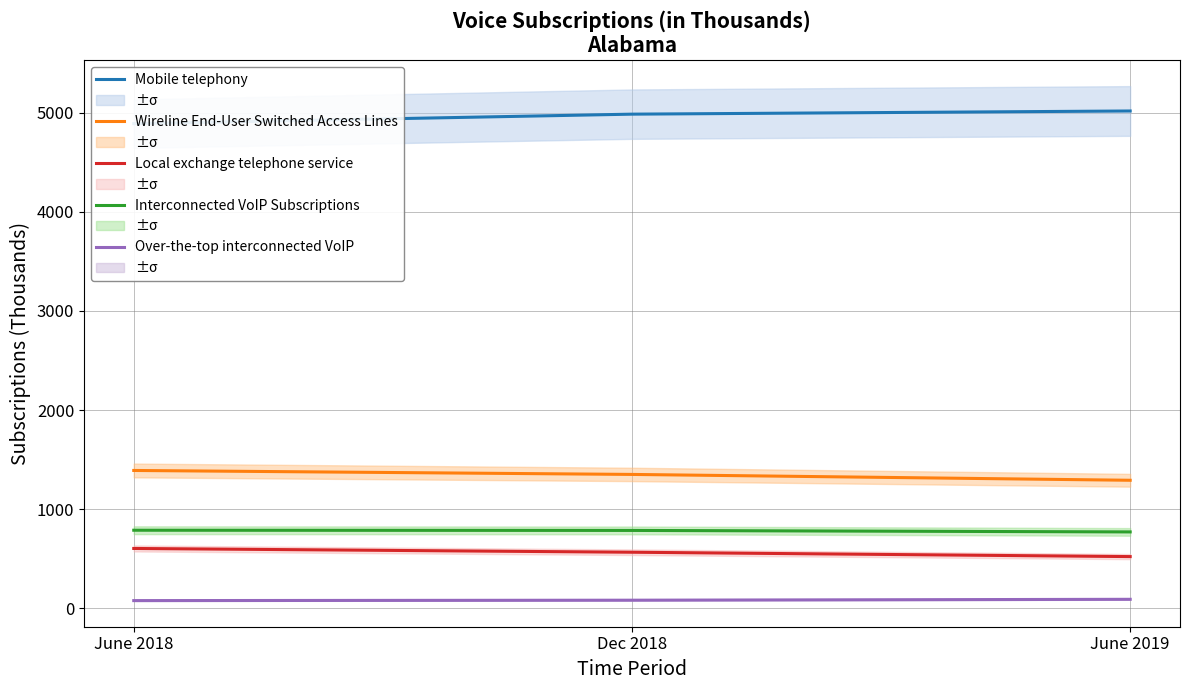

The value of Local exchange telephone service at Dec 2018 is 228. True or false?

False